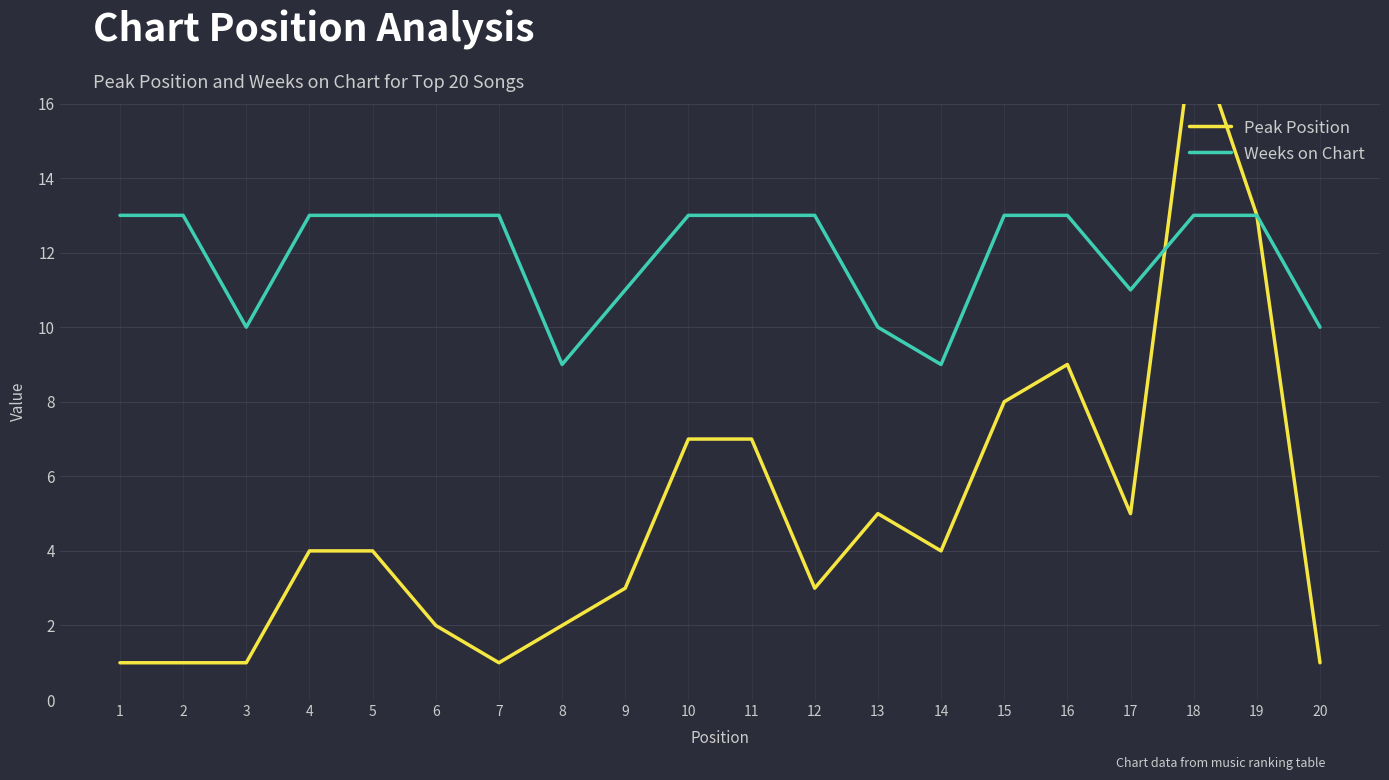

True or false: Weeks on Chart and Peak Position intersect in this chart.

True